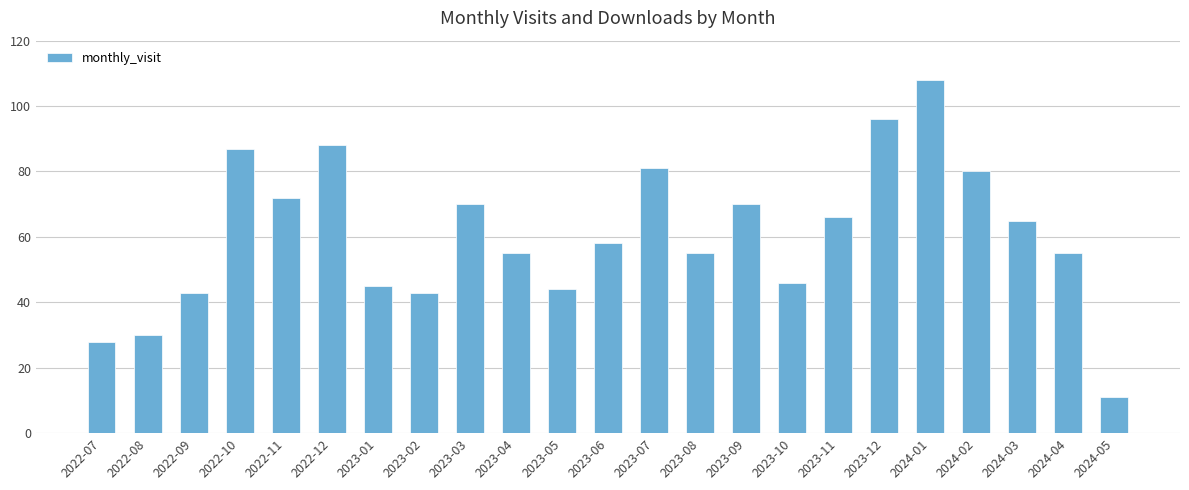

At which label is the value closest to 59?

2023-06